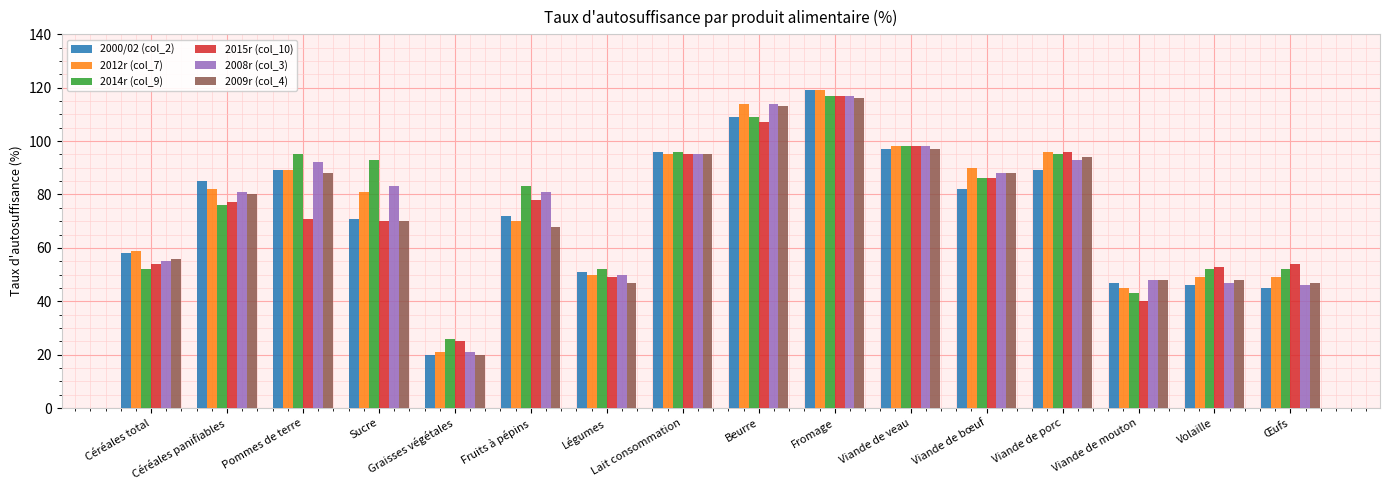

Which category has the lowest value in the 2012r (col_7) series?

Graisses végétales